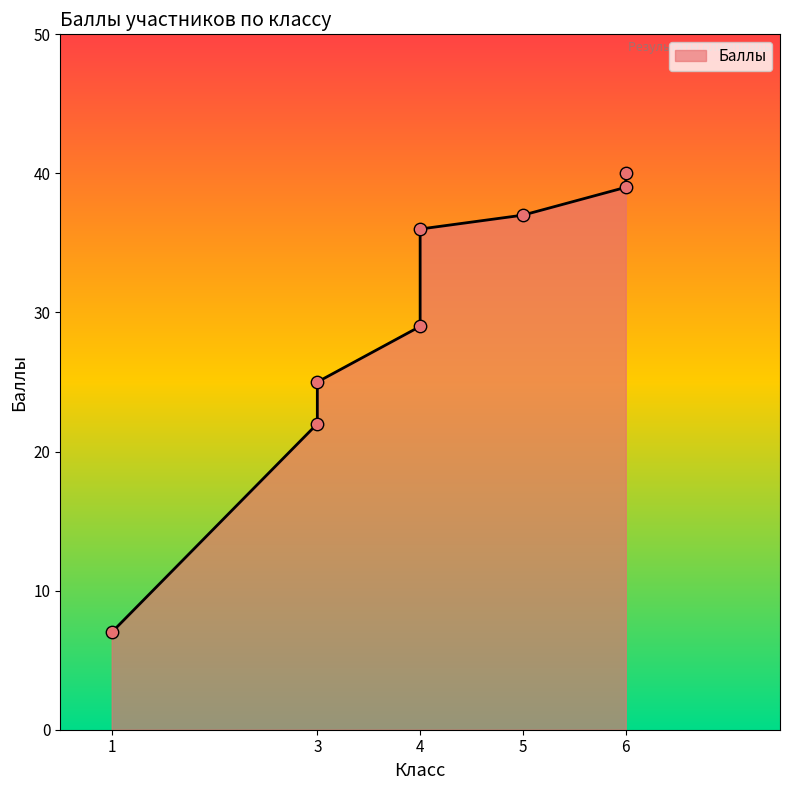

What is the change in value from 4 to 6?

+4